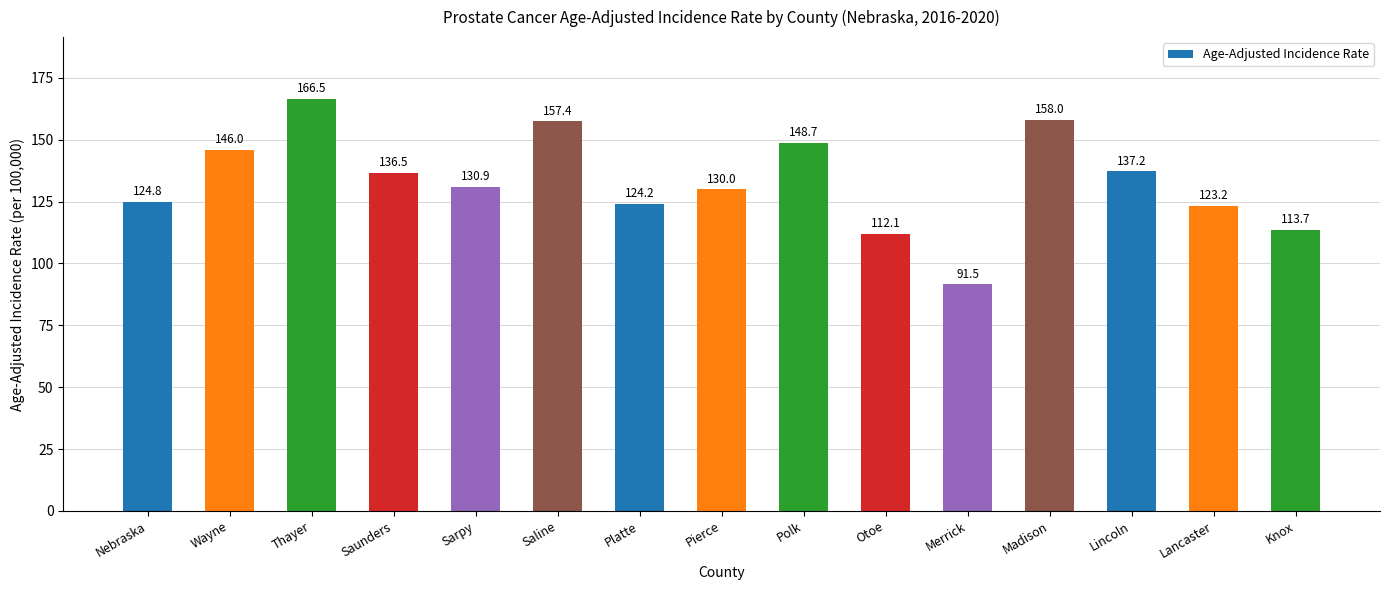

Count the number of categories in the chart.

15